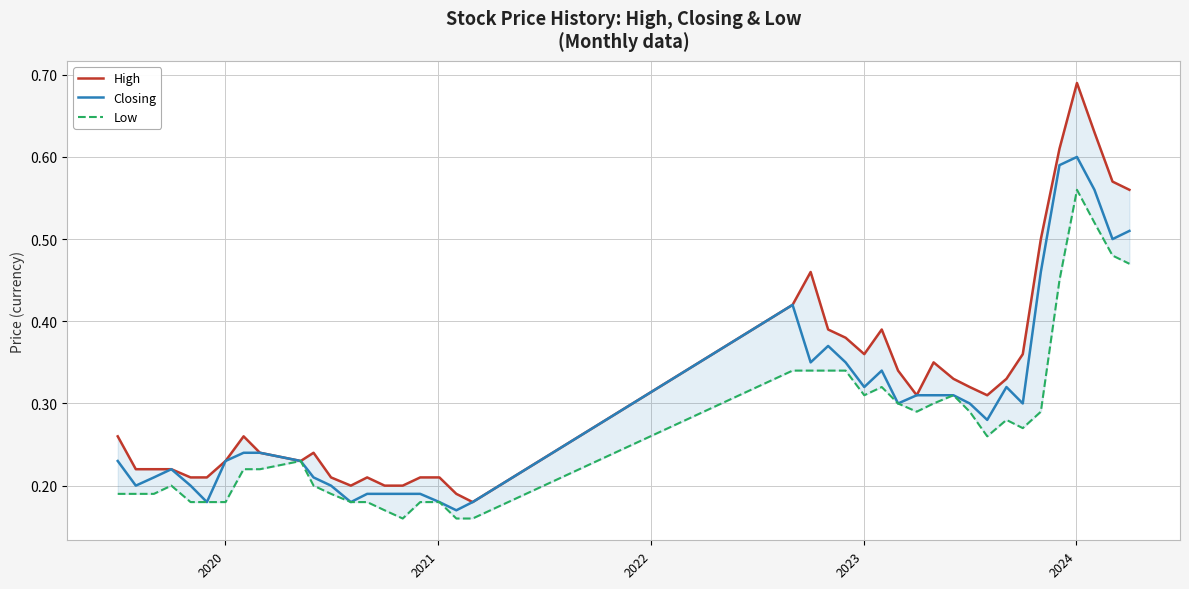

What is the value of the Low point at the 39th from the left?

0.5